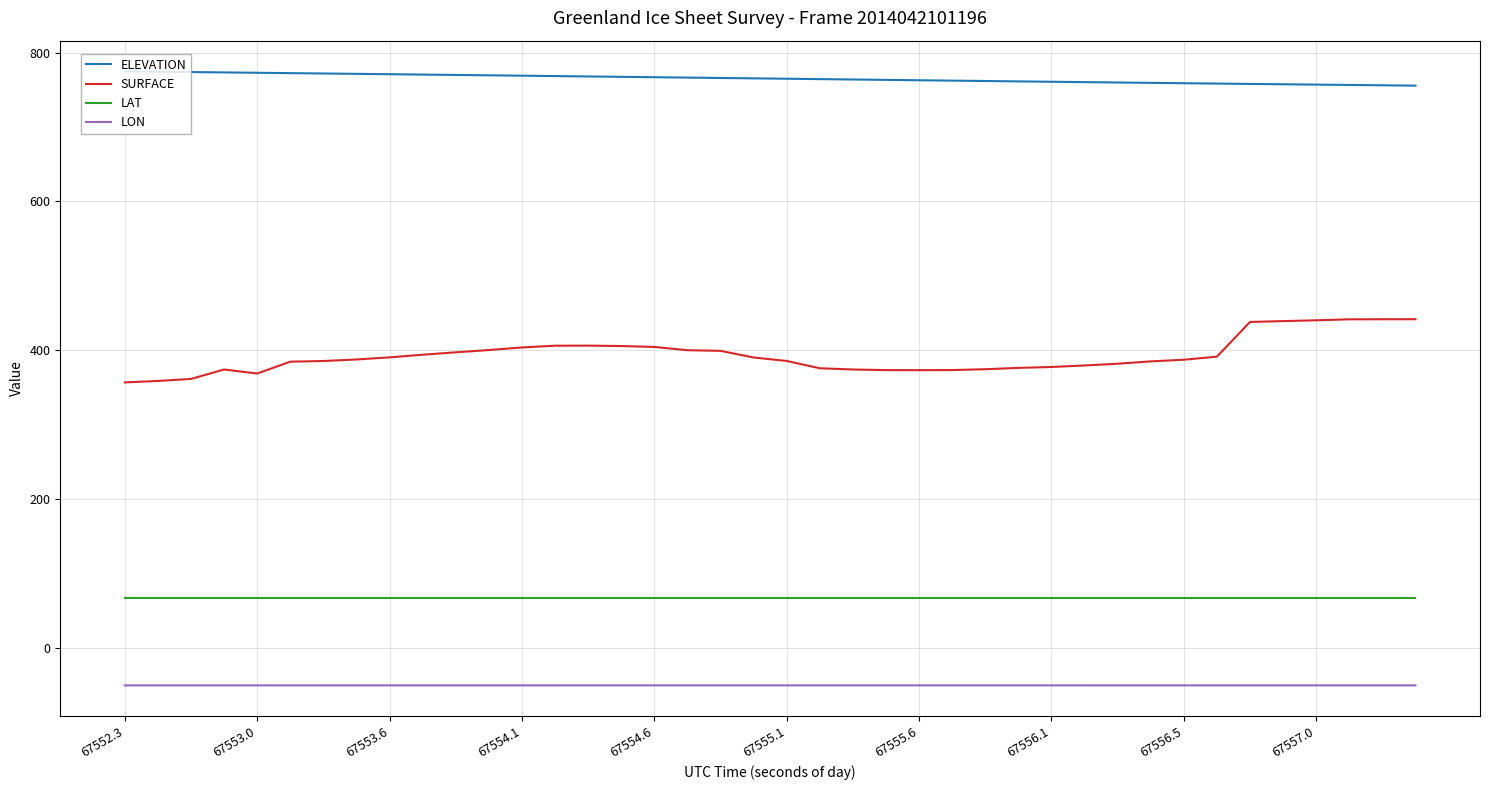

Rank the series by their maximum value, from lowest to highest.

LON, LAT, SURFACE, ELEVATION